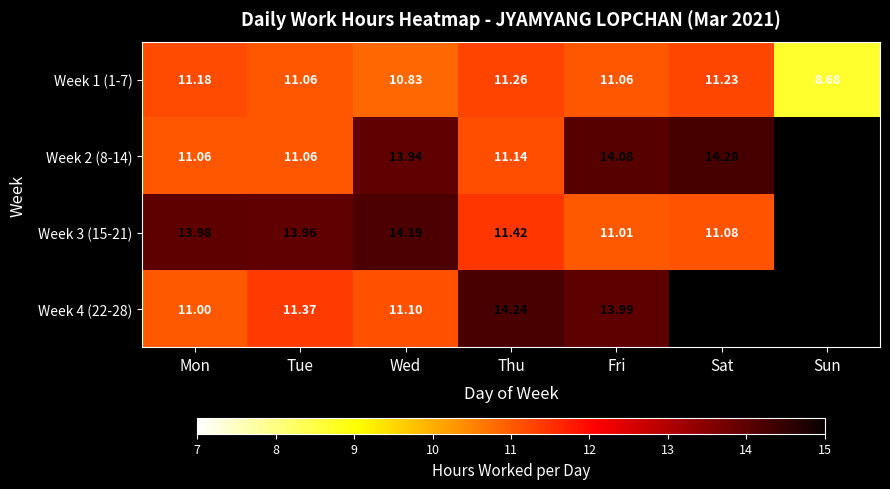

Is it true that Week 4 (22-28) equals 5.3 at Mon?

False